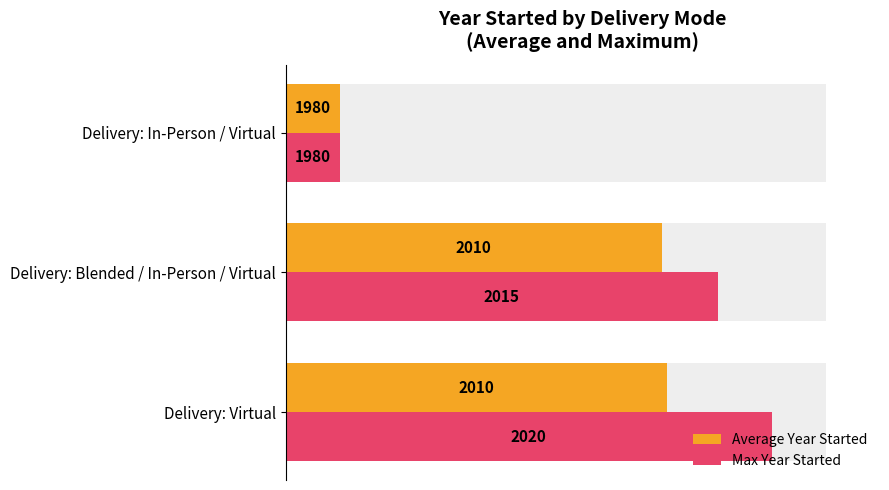

Rank the series by their average value, from highest to lowest.

Max Year Started, Average Year Started